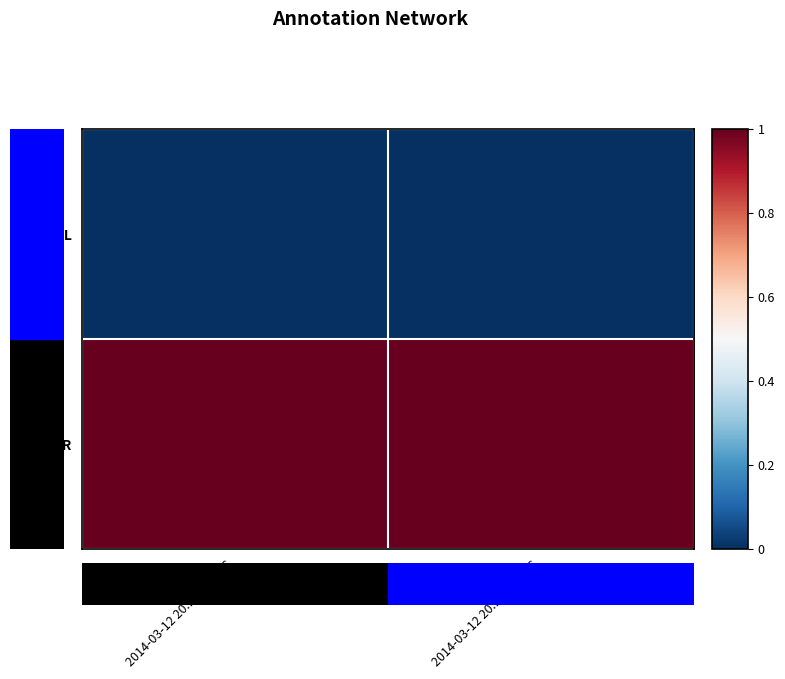

Which label corresponds to the smallest value in the chart?

2014-03-12 20:14:34 UTC